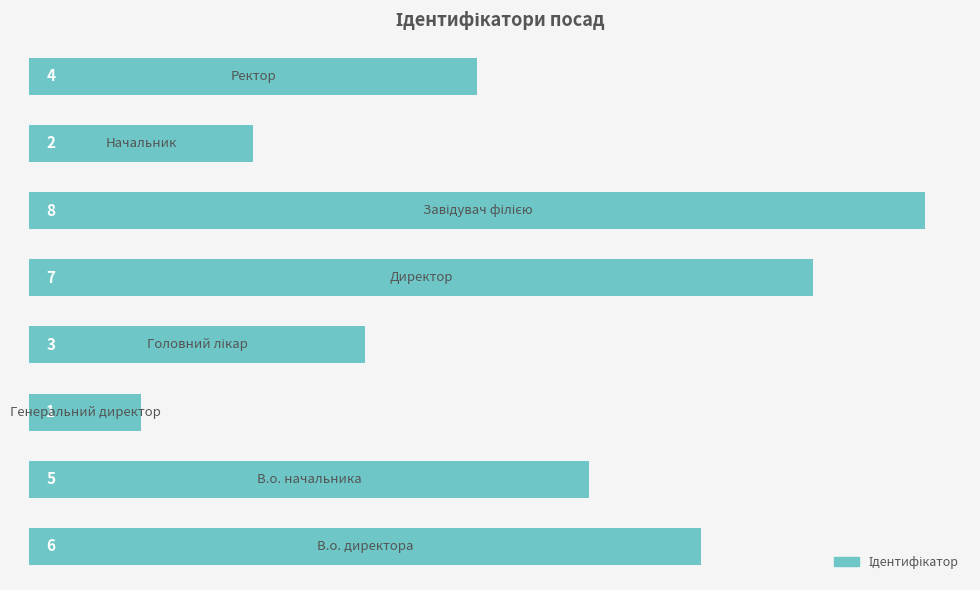

What is the greatest value displayed?

8